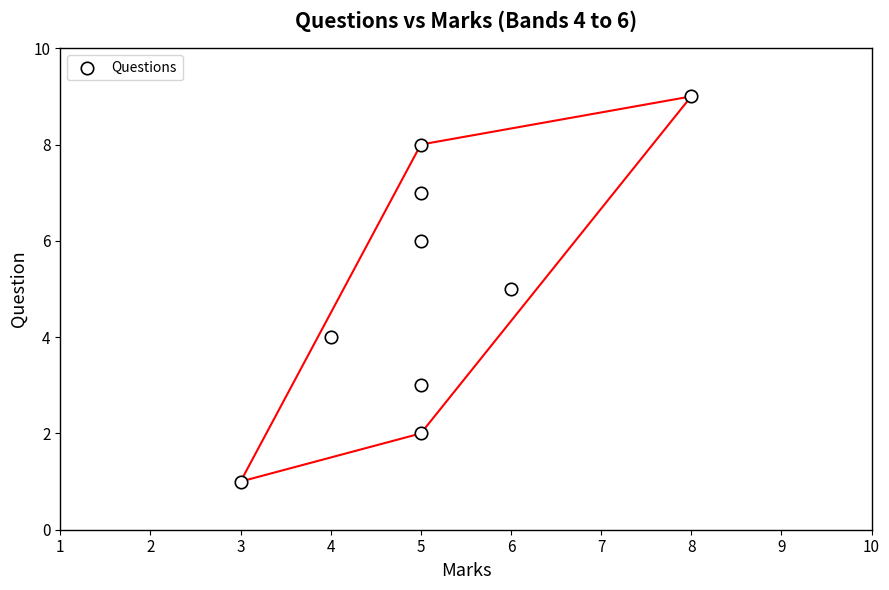

What is the range of X values (max minus min)?

5